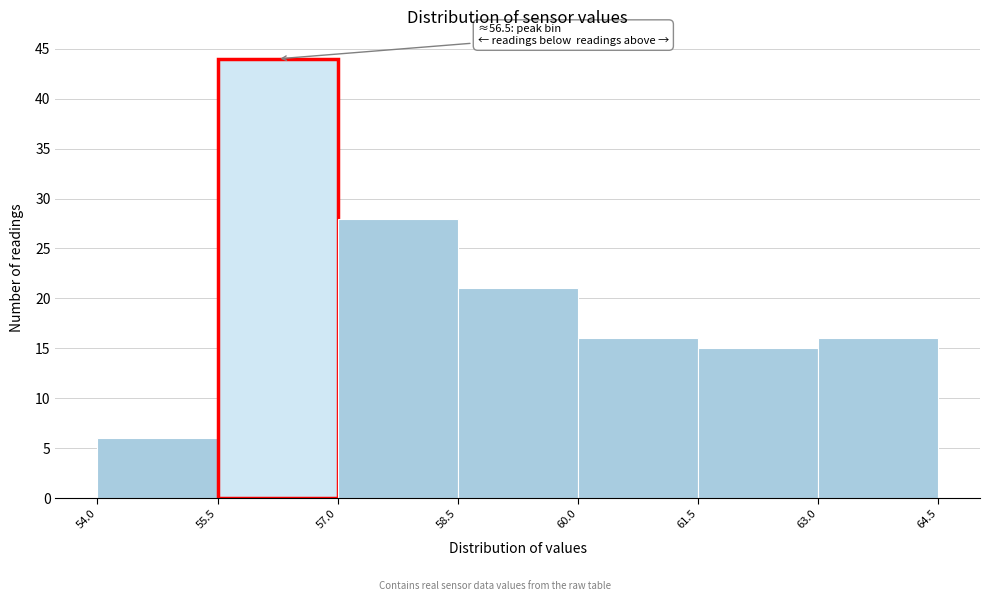

Over which range of the x-axis is the bar tallest?

55.5 to 57.0